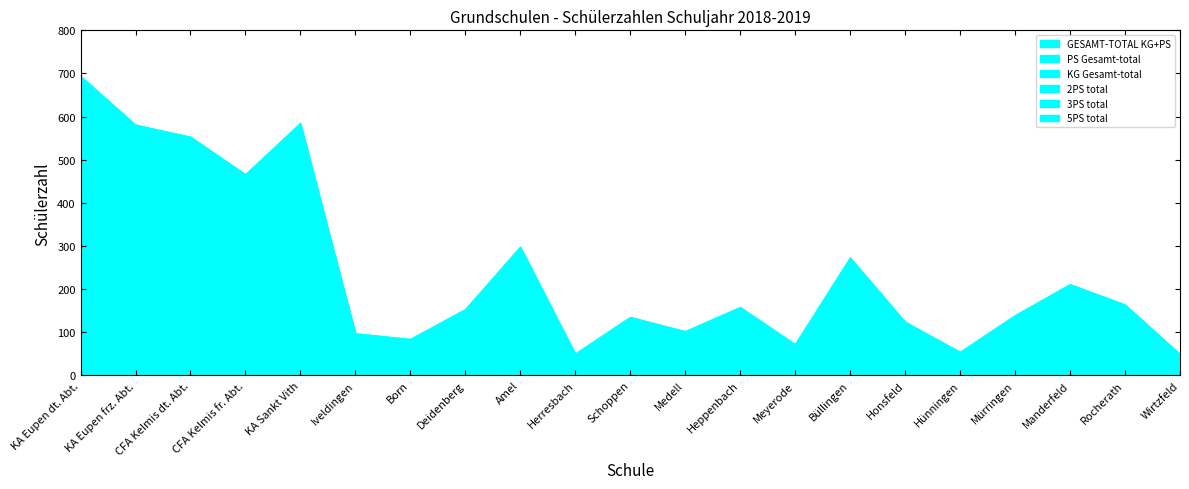

Which has a higher value, CFA Kelmis fr. Abt. or Schoppen?

CFA Kelmis fr. Abt.